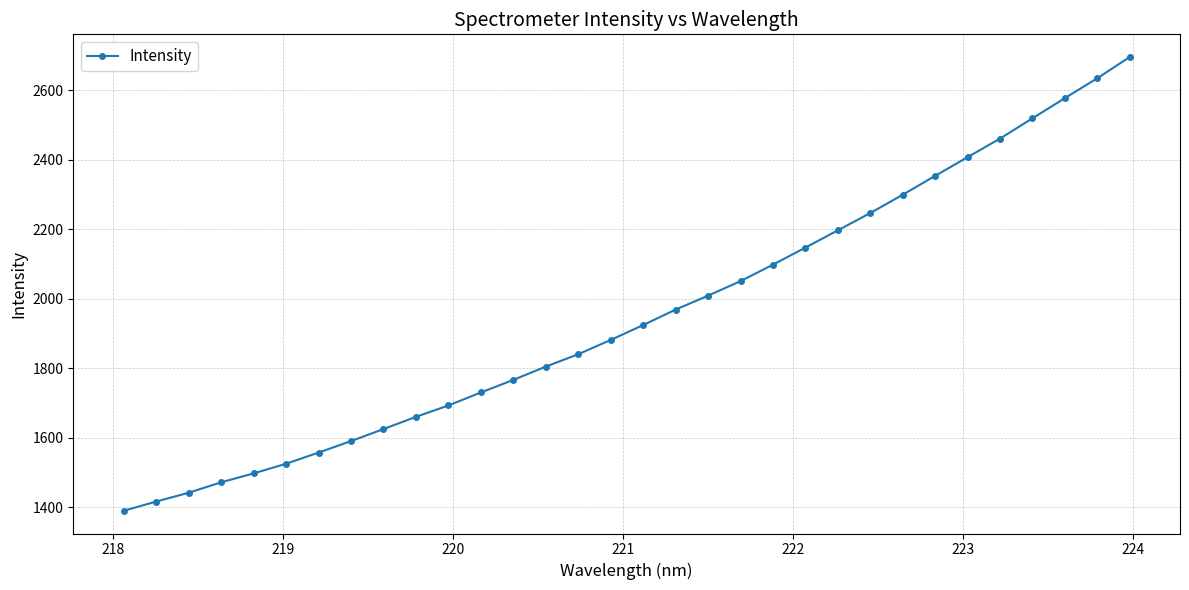

True or false: there are more than 2 points higher than both neighbors.

False